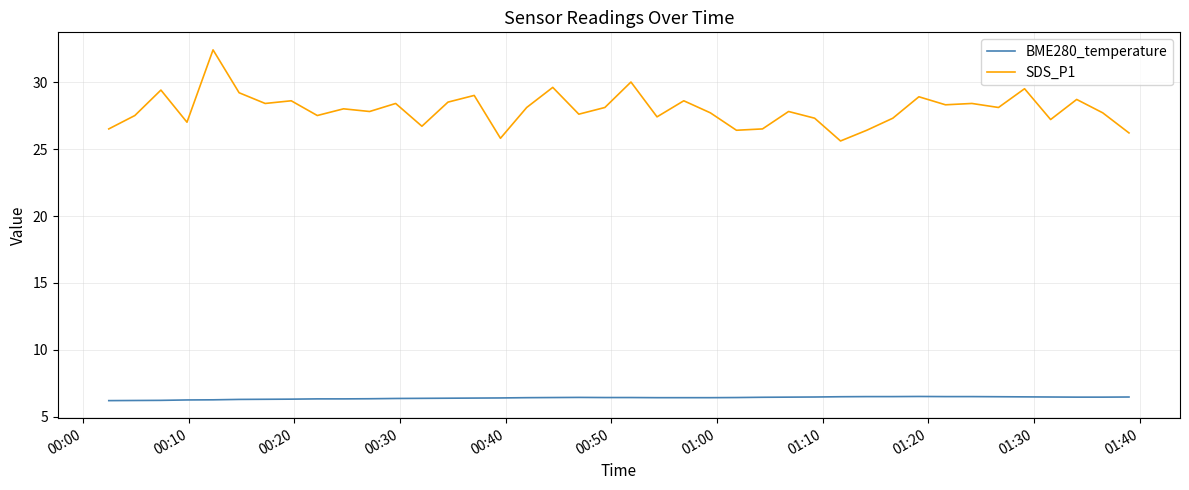

How many series are shown in this chart?

2